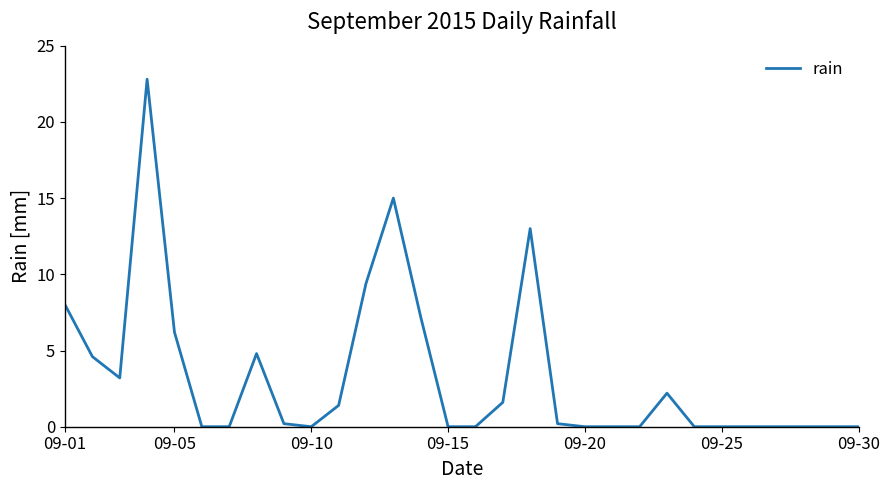

What is the greatest value displayed?

22.8